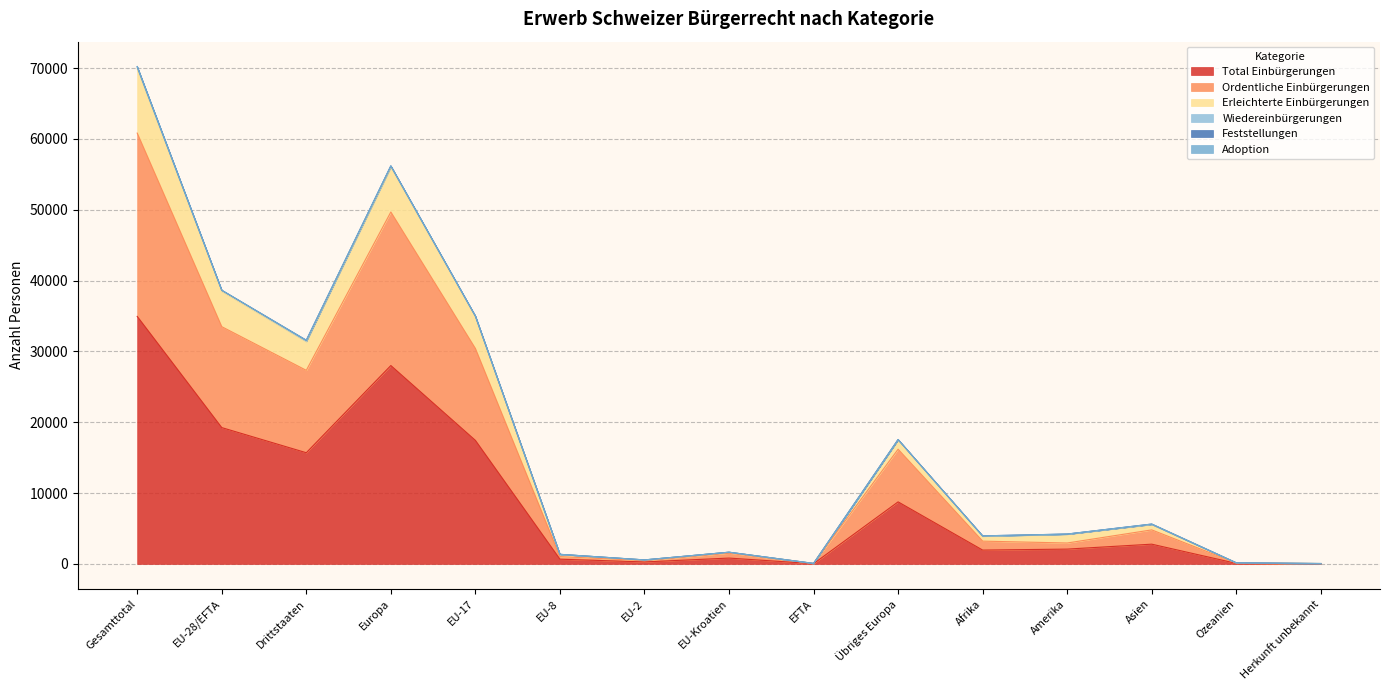

How many lines are shown in the chart?

6